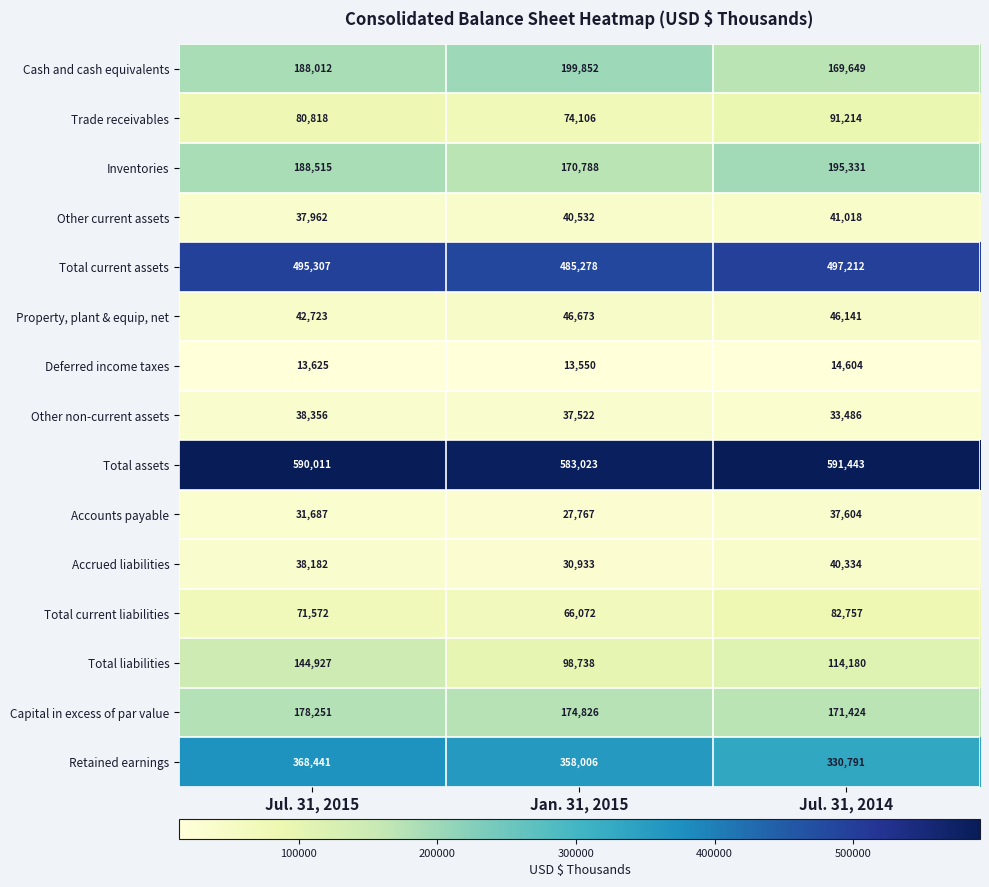

Which label corresponds to the largest value in the chart?

Jul. 31, 2014